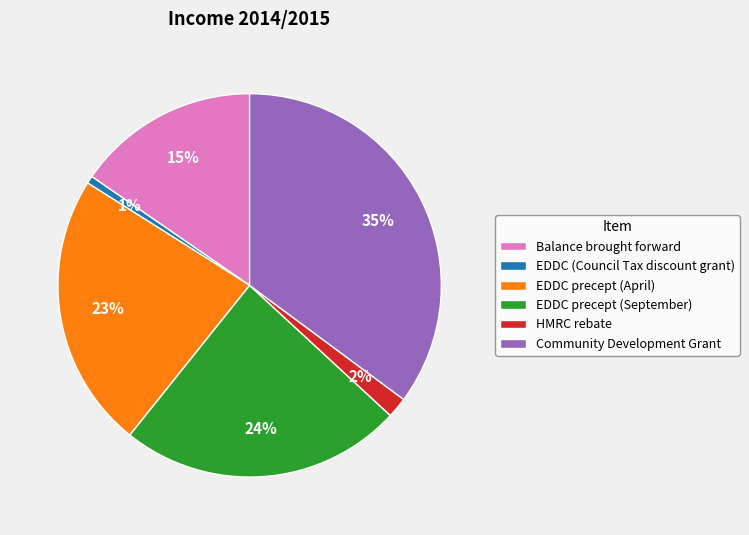

Which slice is the largest?

Community Development Grant